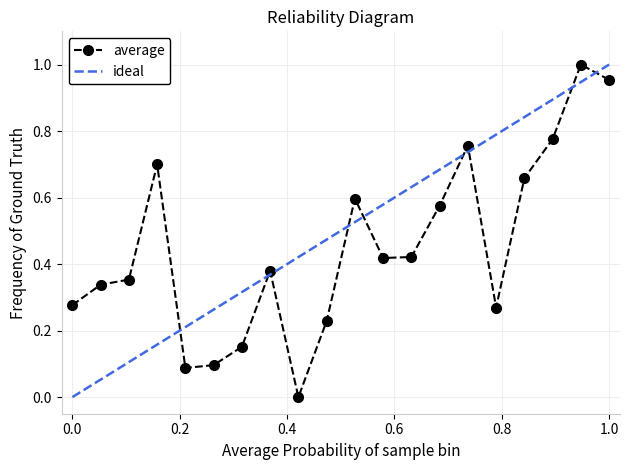

The chart shows a value of 1.1 at 00:09. True or false?

False